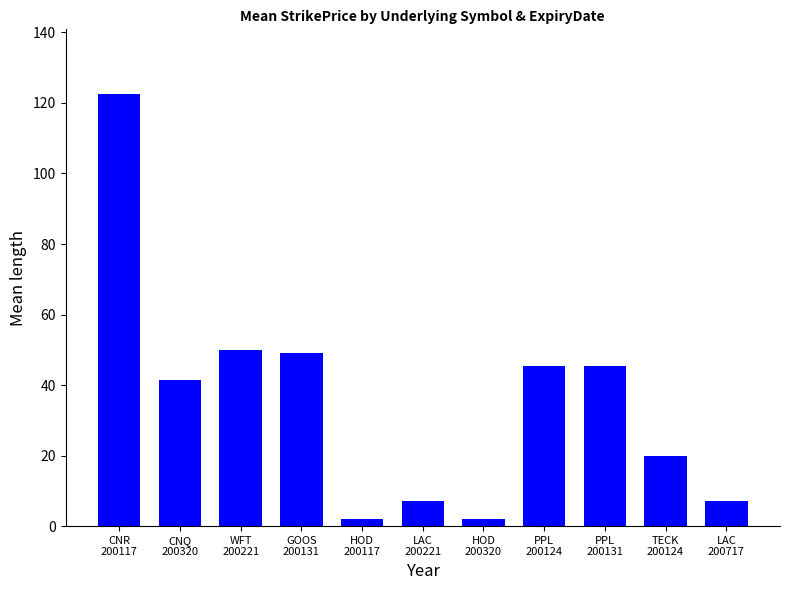

Are the bars horizontal?

No